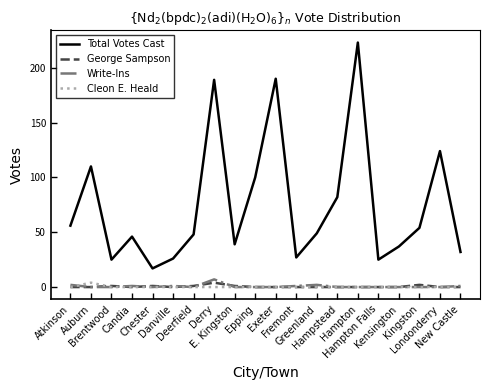

At how many categories does at least one series exceed 191?

1